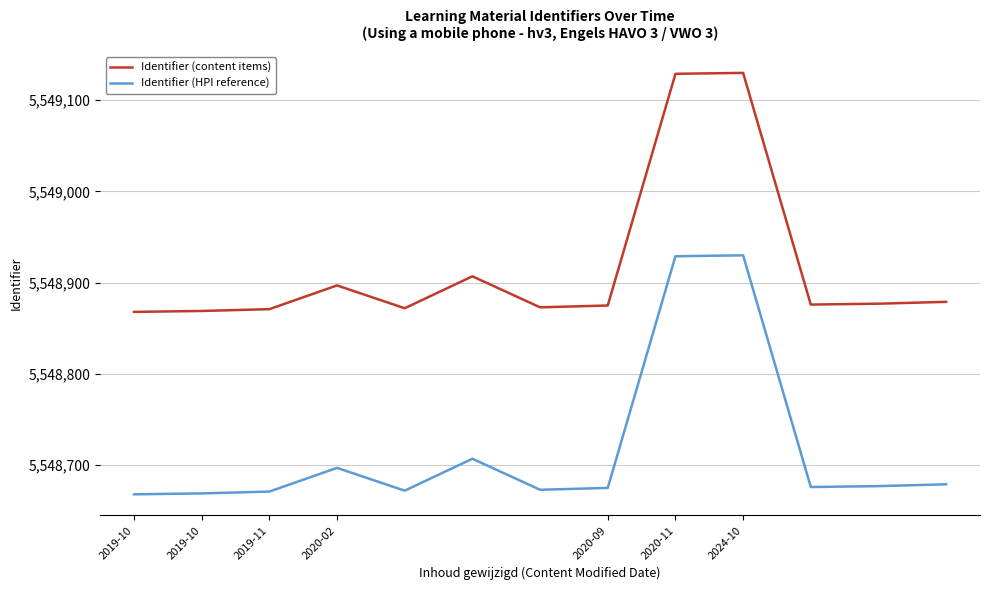

Which series has the largest total across all categories?

Identifier (content items)